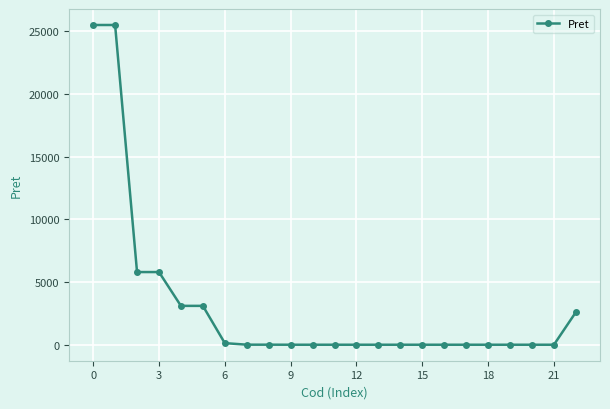

What is the maximum value shown in the chart?

25508.4